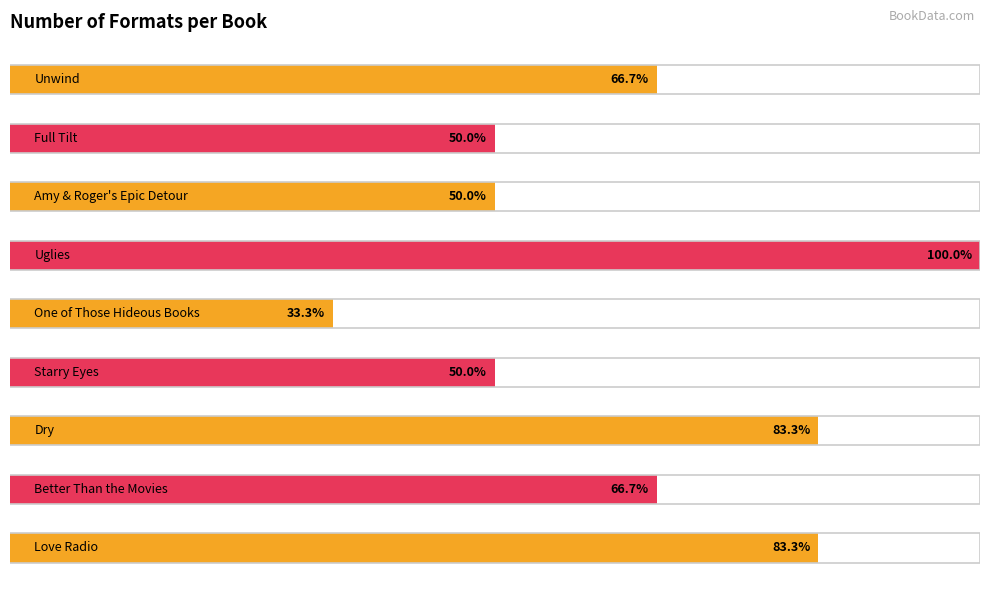

What is the label of the 4th bar from the right?

Uglies